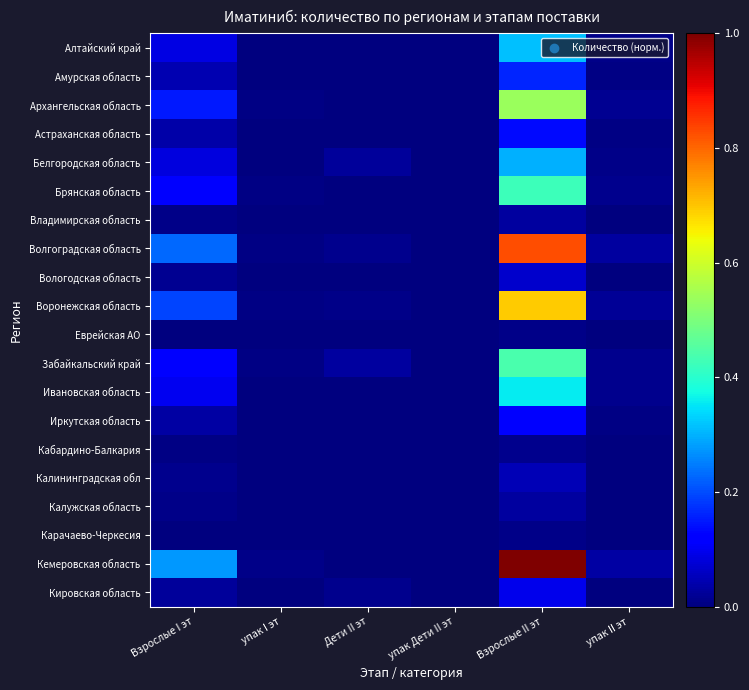

At Взрослые I эт, list the series in order from largest to smallest.

Кемеровская область, Волгоградская область, Воронежская область, Архангельская область, Забайкальский край, Брянская область, Ивановская область, Алтайский край, Белгородская область, Амурская область, Астраханская область, Иркутская область, Кировская область, Вологодская область, Калининградская обл, Калужская область, Владимирская область, Кабардино-Балкария, Еврейская АО, Карачаево-Черкесия